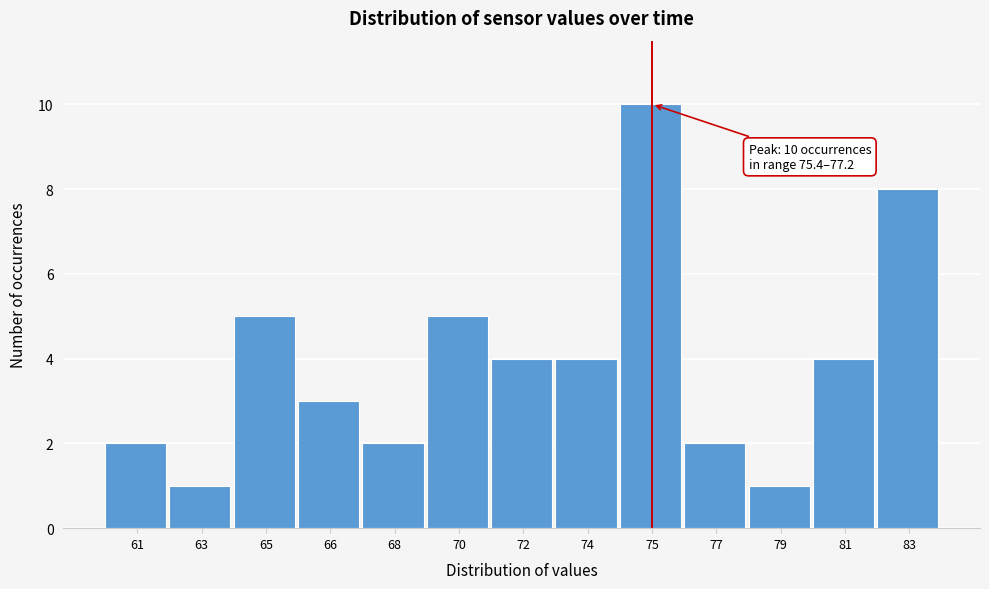

Reading left to right, transcribe all the data shown in this chart.

2	1	5	3	2	5	4	4	10	2	1	4	8